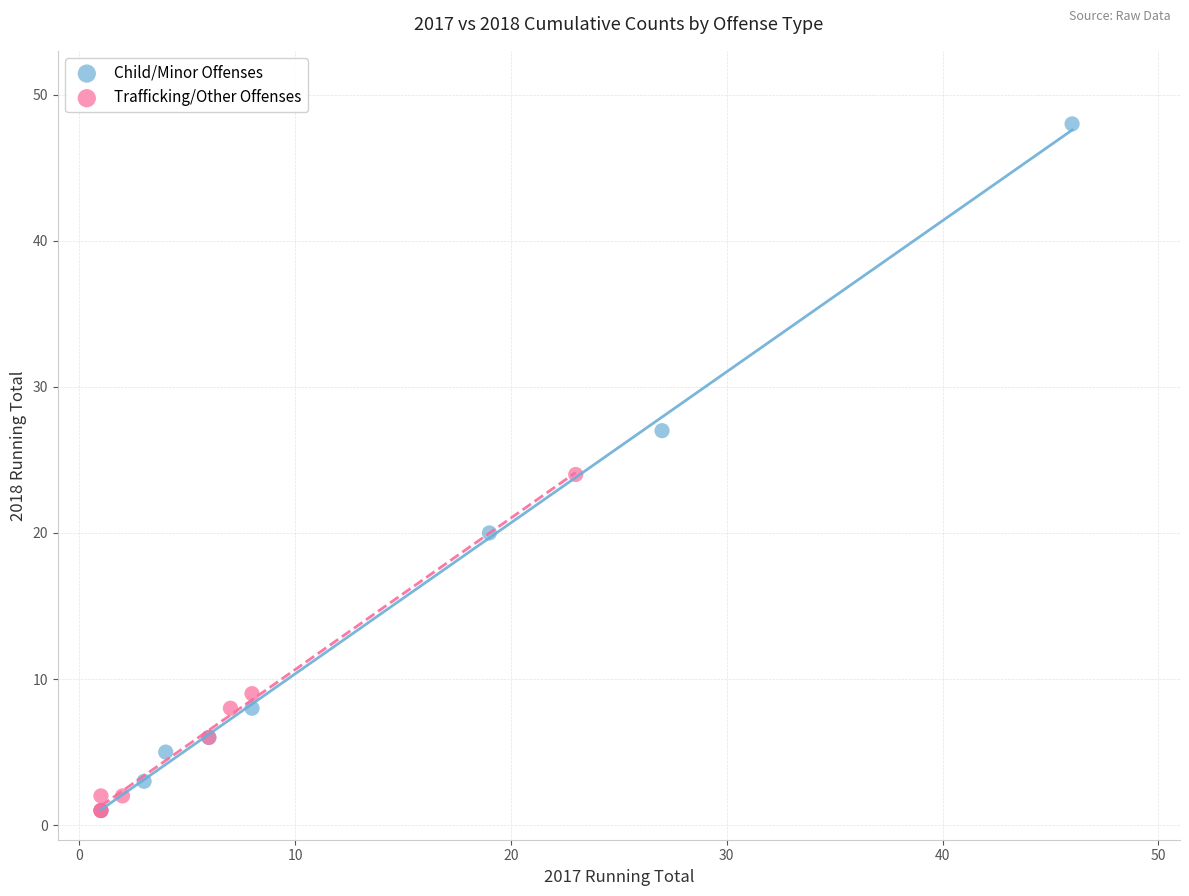

Which series contains the highest Y value?

Child/Minor Offenses